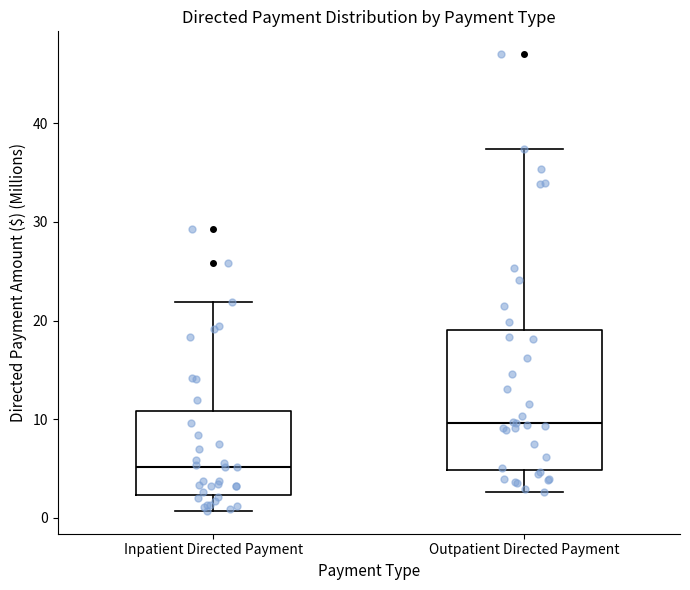

Comparing the boxes themselves (not the whiskers), which one is the tallest?

Outpatient Directed Payment